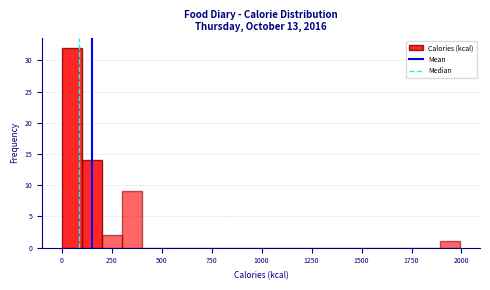

Read against the x-axis, roughly where is the centre of the tallest bar?

50